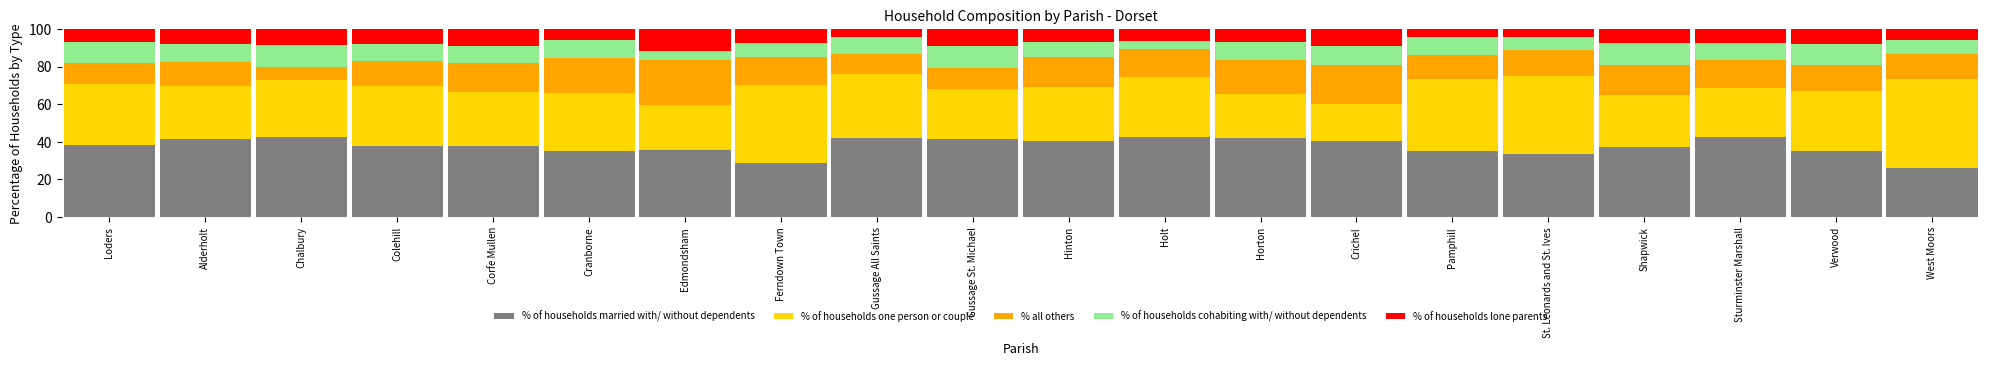

Are the bars grouped side by side (vs. stacked)?

No